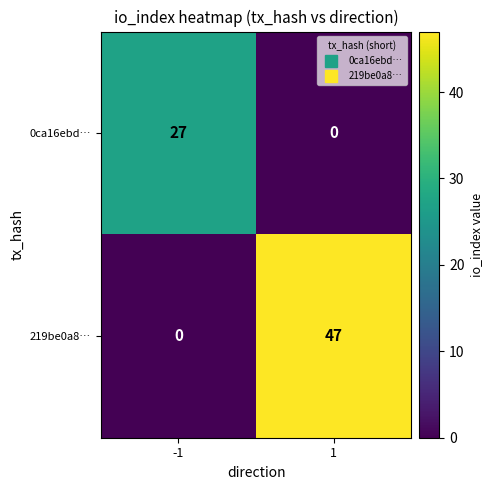

Rank the series by their maximum value, from lowest to highest.

0ca16ebd…, 219be0a8…